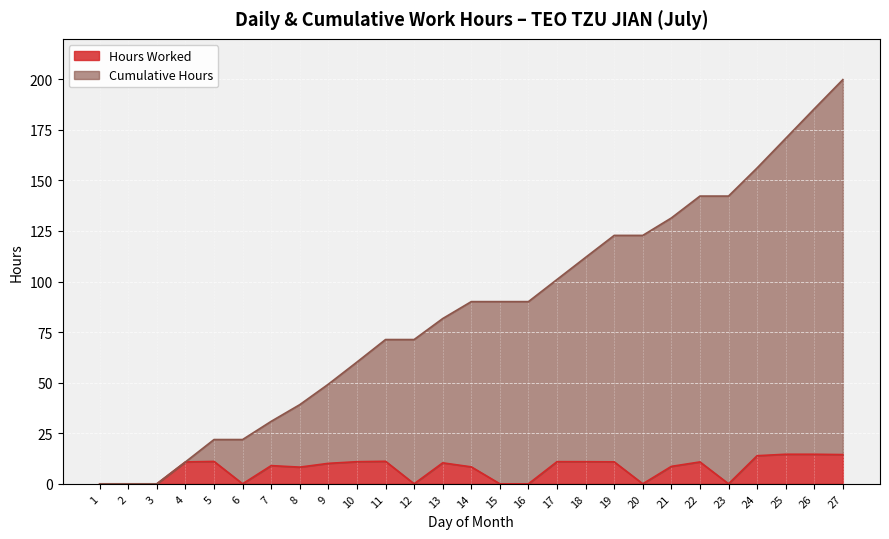

What is the difference between the second highest and minimum values in the Hours Worked series?

14.6